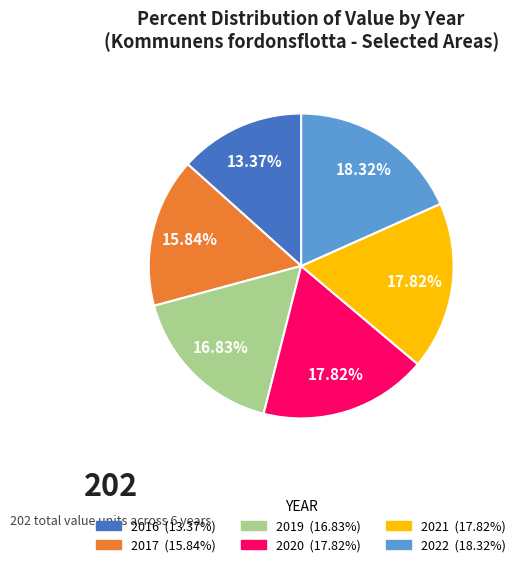

The 2016 slice represents 13% of the pie. True or false?

True